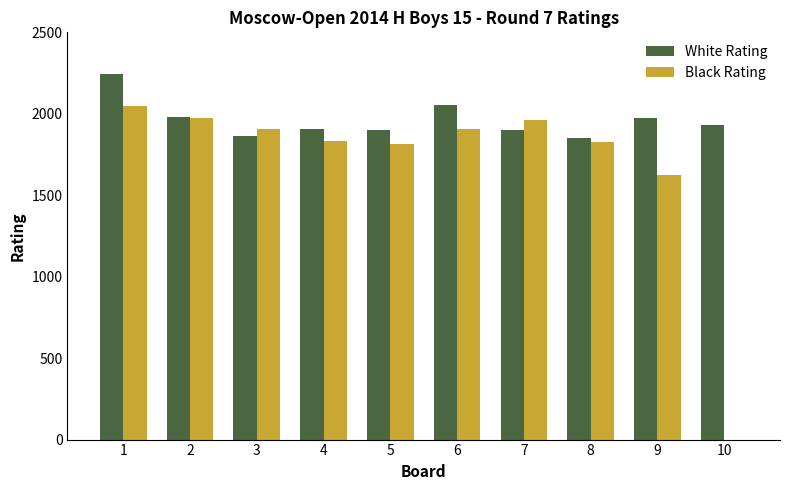

What is the total value across all series at 8?

3678